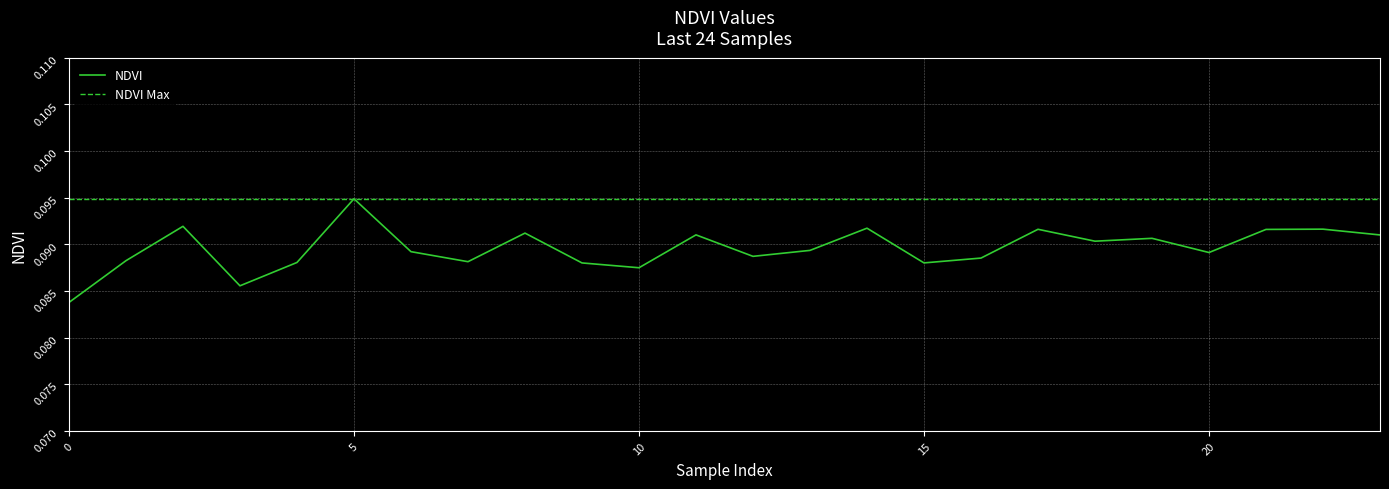

How many NDVI values are between 0 and 1?

24